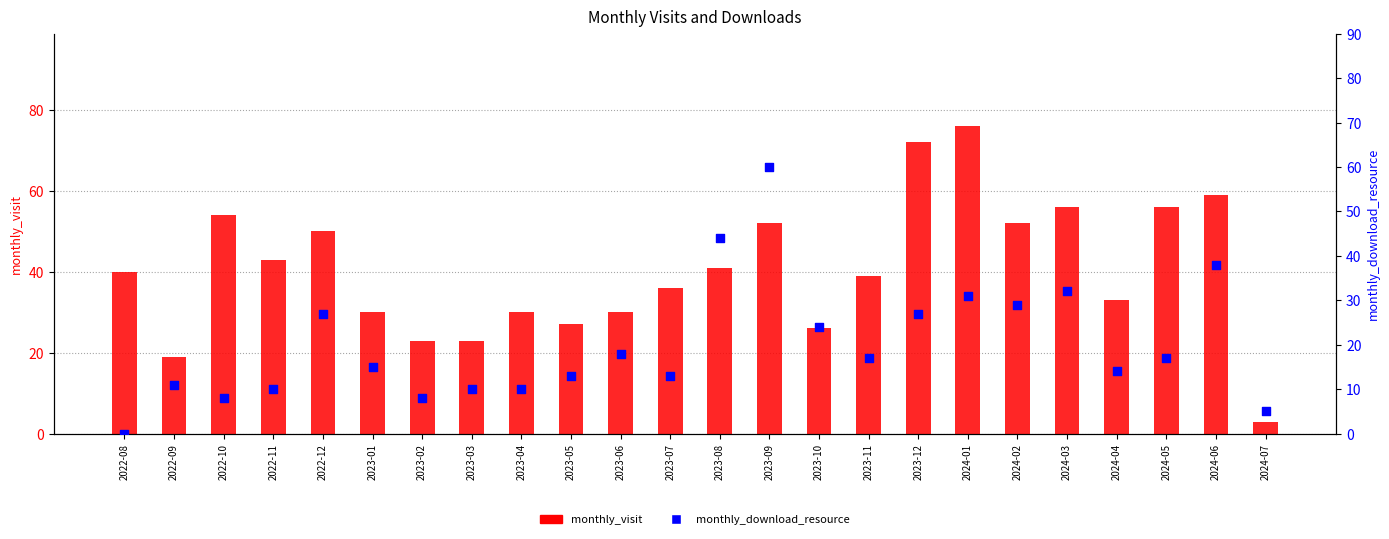

What are all the series names shown in the legend?

monthly_visit, monthly_download_resource